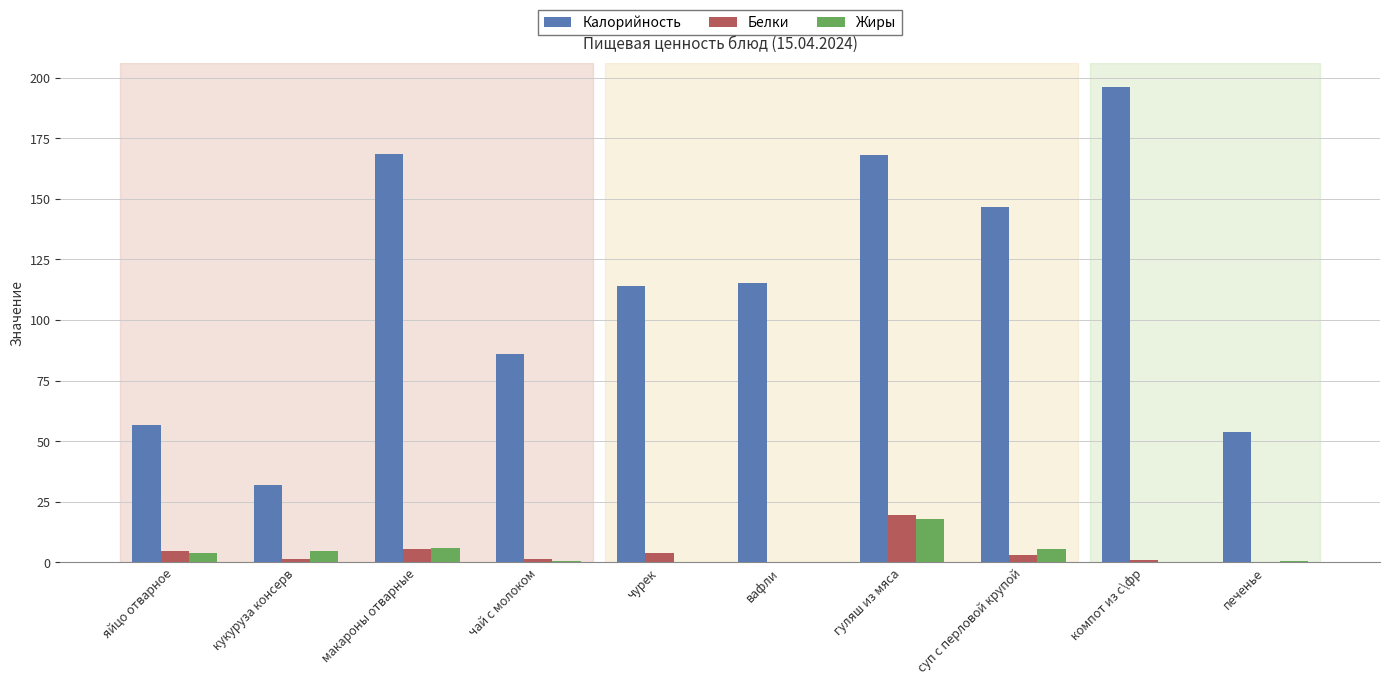

Count the number of data series in this chart.

3